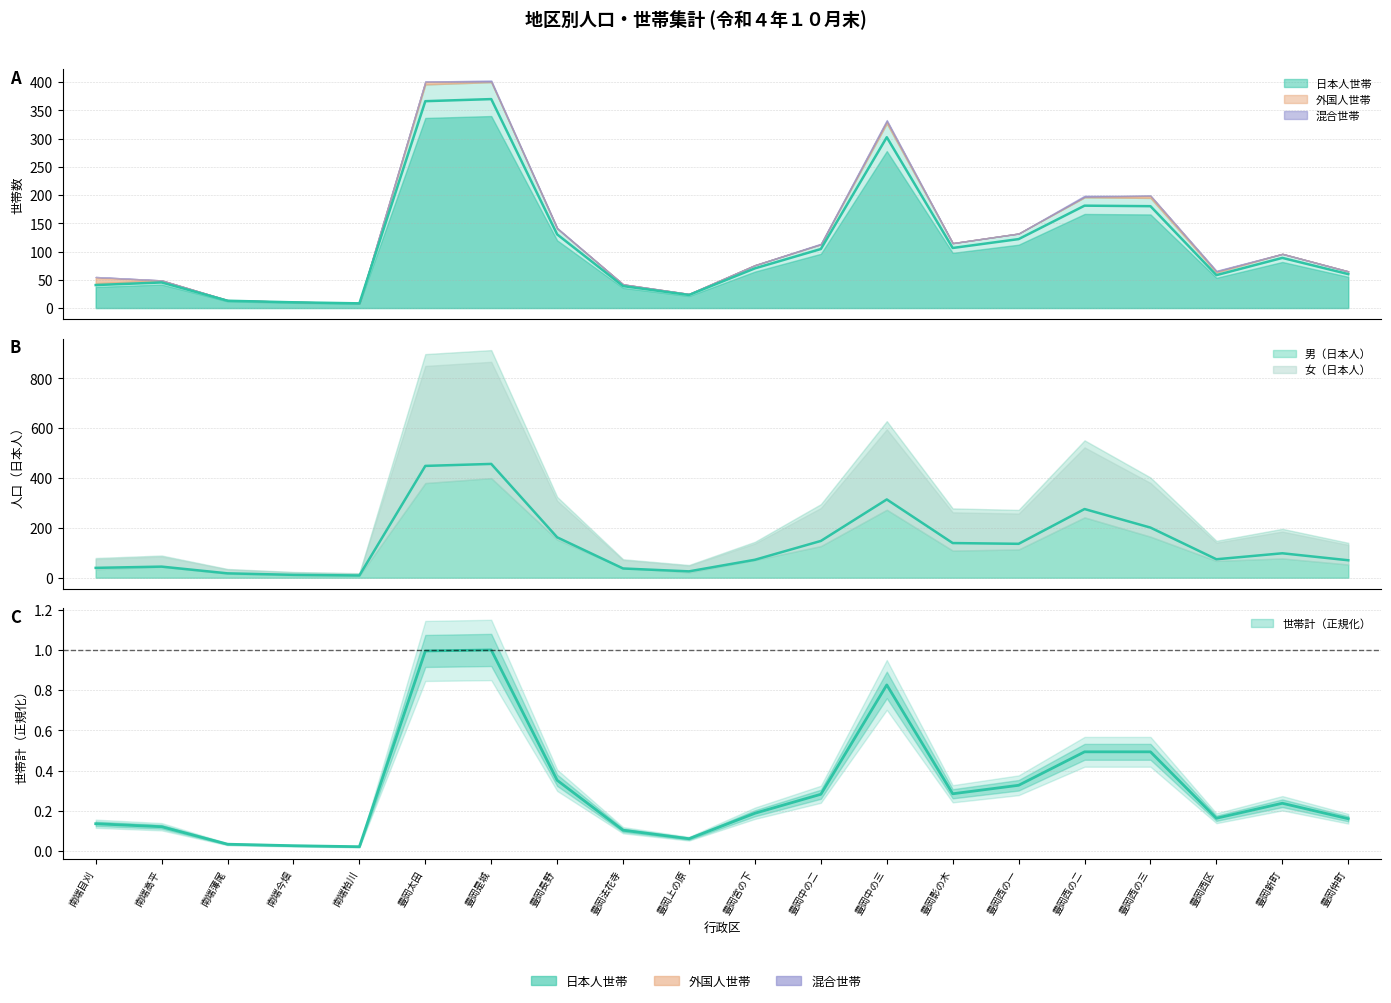

Is the value of 世帯計 at 豊岡影の木 greater than the value of 男（日本人） at 南端高平?

No